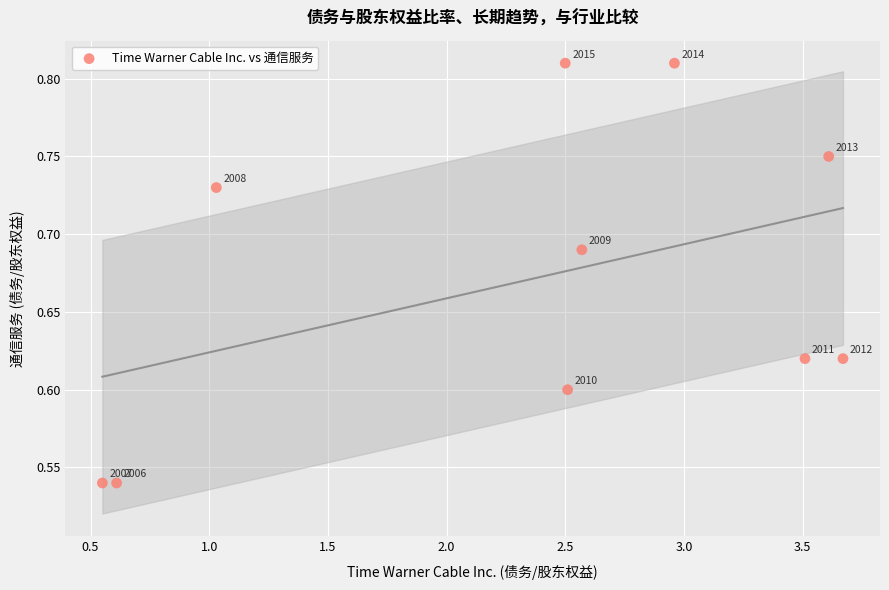

What is the range of X values (max minus min)?

3.1